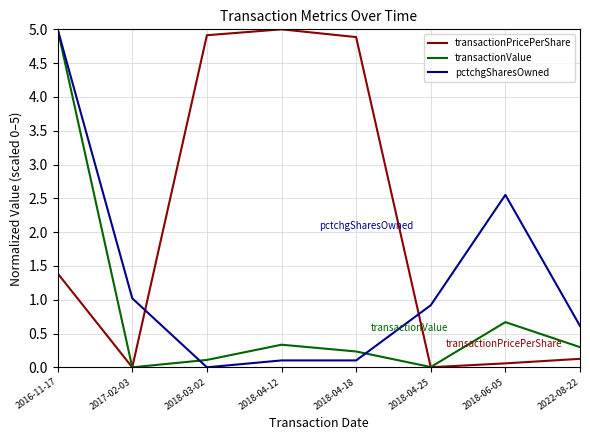

Is this an area chart (filled region under the line)?

No